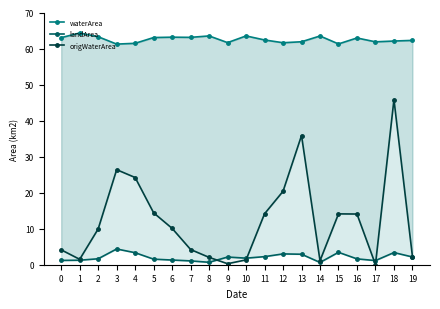

True or false: origWaterArea has more than 1 points higher than both neighbors.

True